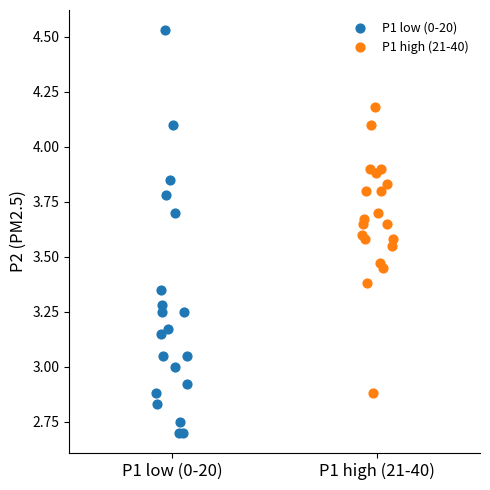

Which series contains the highest Y value?

P1 low (0-20)